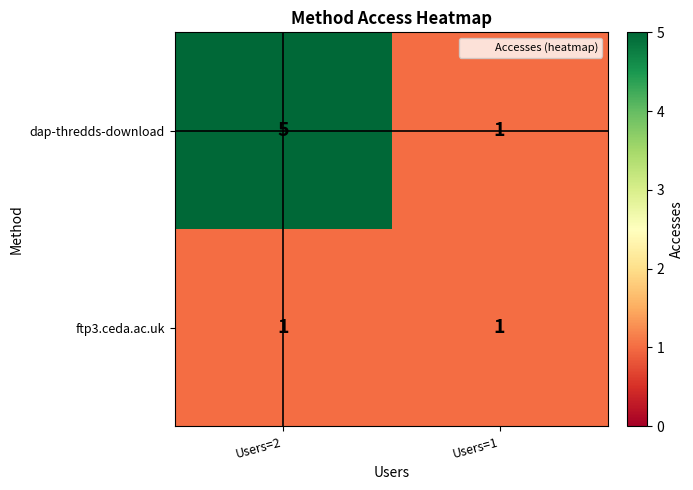

At which category is the sum across all series the highest?

Users=2